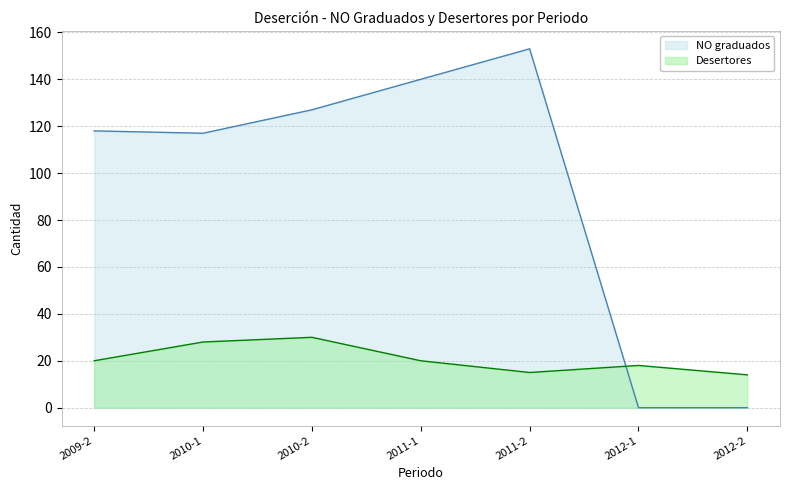

The NO graduados series shows 118 at 2009-2. True or false?

True